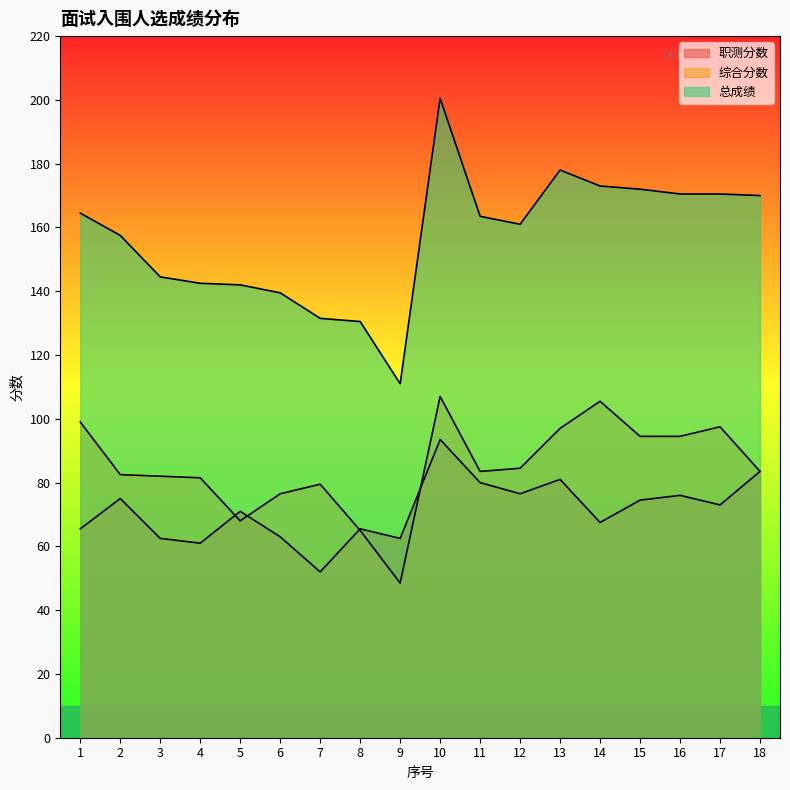

Reading right to left, what are all the values shown in this chart?

职测分数: 18=83.5	17=73.0	16=76.0	15=74.5	14=67.5	13=81.0	12=76.5	11=80.0	10=93.5	9=62.5	8=65.5	7=52.0	6=63.0	5=71.0	4=61.0	3=62.5	2=75.0	1=65.5
综合分数: 18=83.5	17=97.5	16=94.5	15=94.5	14=105.5	13=97.0	12=84.5	11=83.5	10=107.0	9=48.5	8=65.0	7=79.5	6=76.5	5=68.0	4=81.5	3=82.0	2=82.5	1=99.0
总成绩: 18=170.0	17=170.5	16=170.5	15=172.0	14=173.0	13=178.0	12=161.0	11=163.5	10=200.5	9=111.0	8=130.5	7=131.5	6=139.5	5=142.0	4=142.5	3=144.5	2=157.5	1=164.5